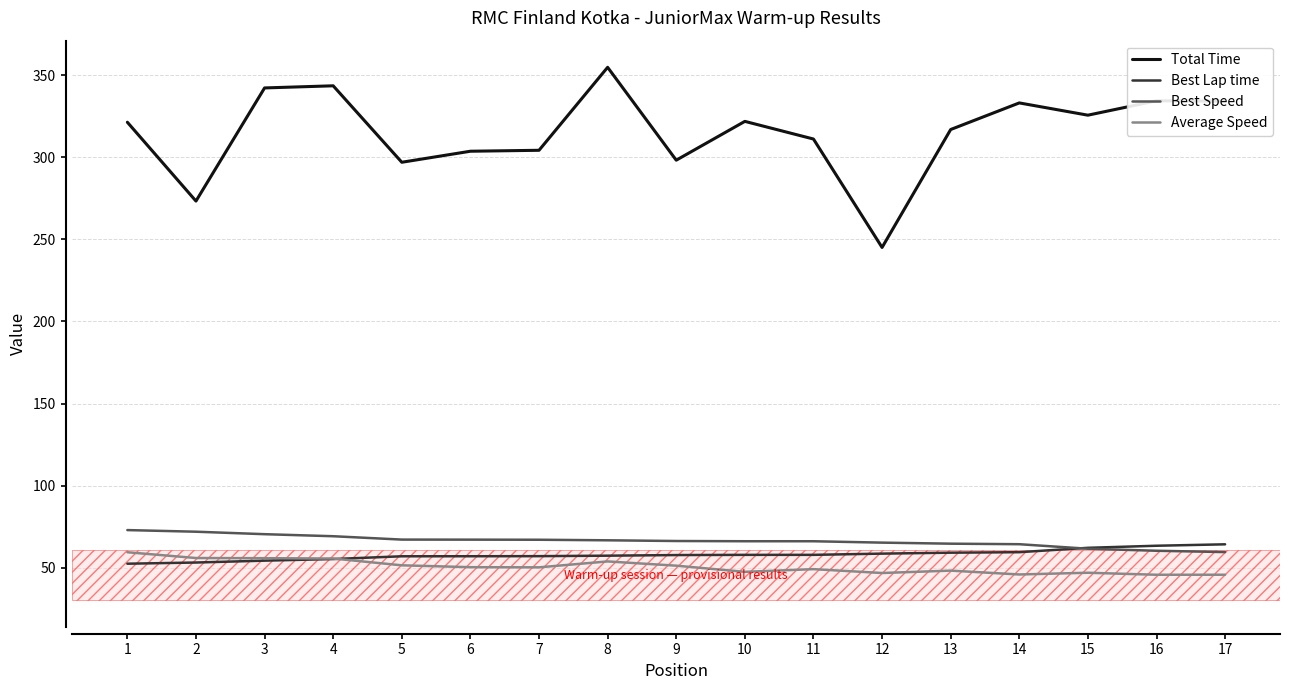

What is the minimum value shown in the chart?

45.6